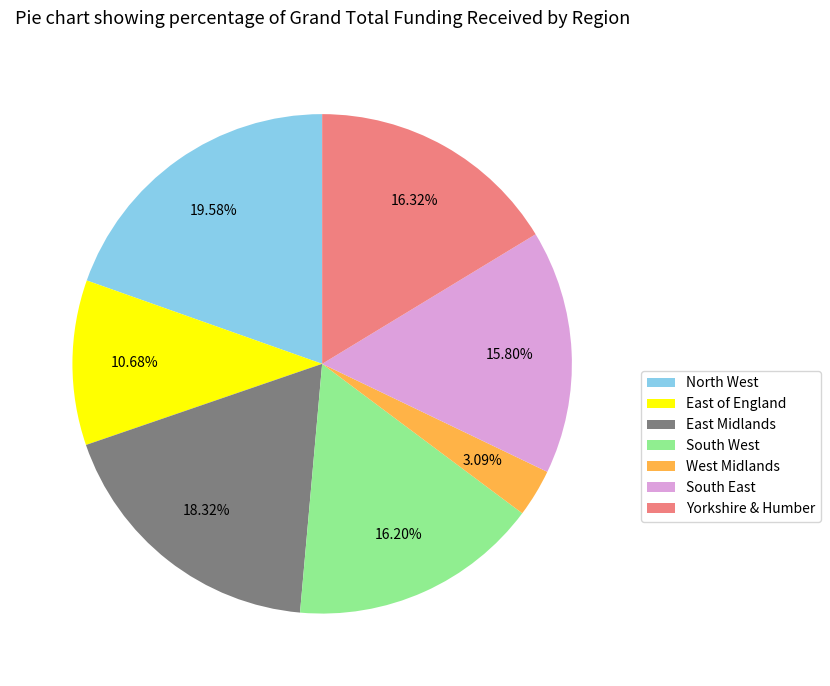

How many segments does this pie chart have?

7